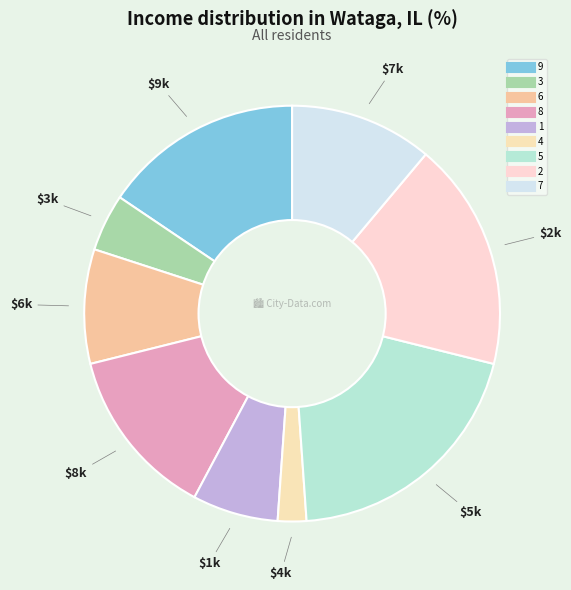

To the nearest percent, what is the combined percentage of 6 and 1?

16%